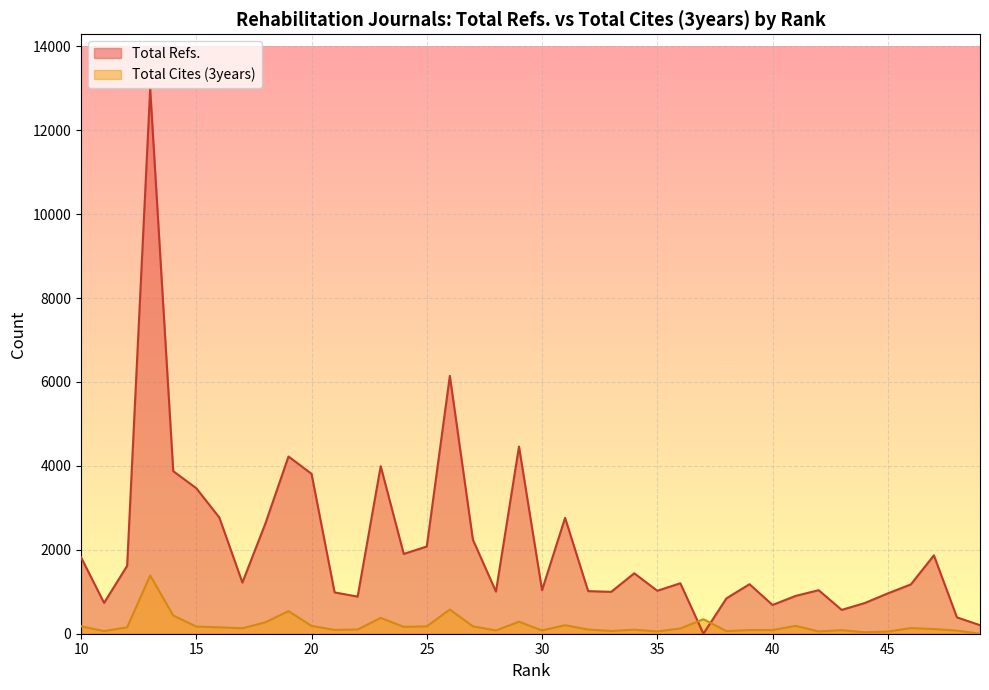

Is the value of Total Cites (3years) at 13 greater than the value of Total Refs. at 37?

Yes